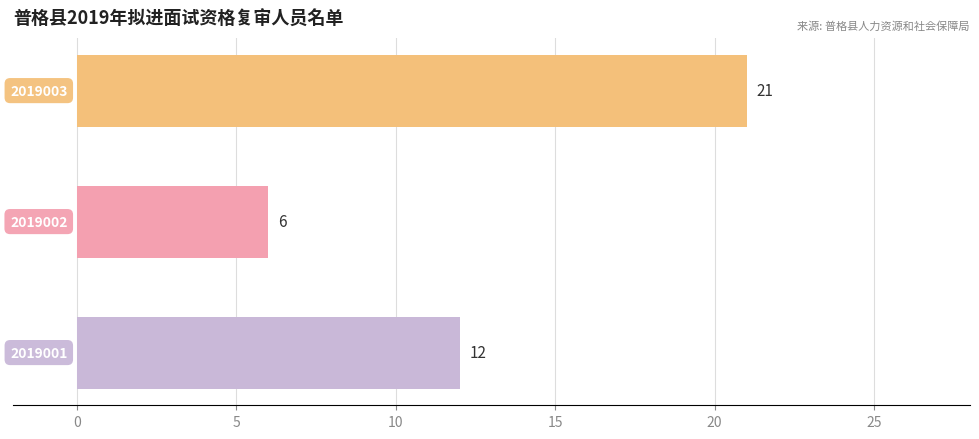

What is the difference between the maximum and minimum values?

15